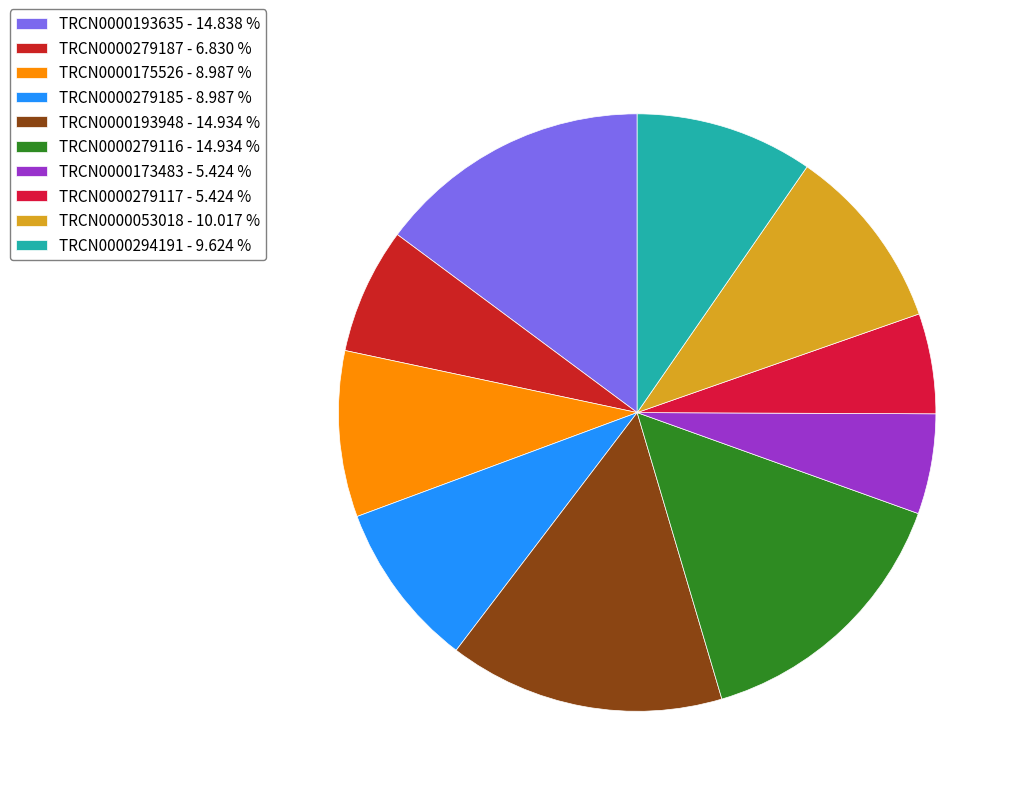

How many segments does this pie chart have?

10